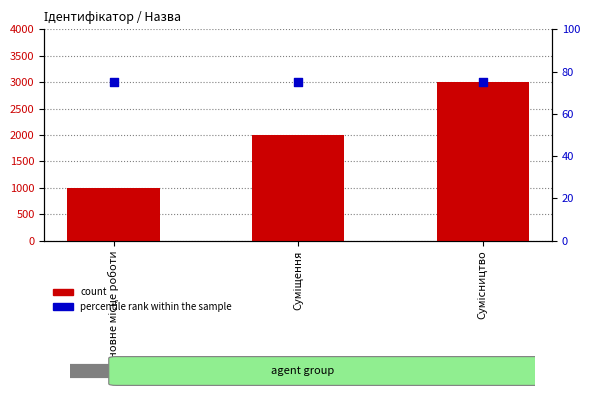

Is the value of count at Суміщення greater than the value of percentile rank within the sample at Основне місце роботи?

Yes